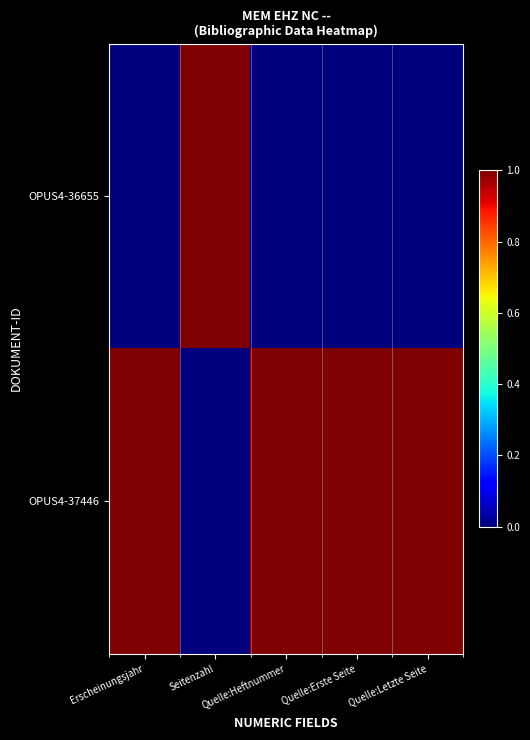

How many series are shown in this chart?

2